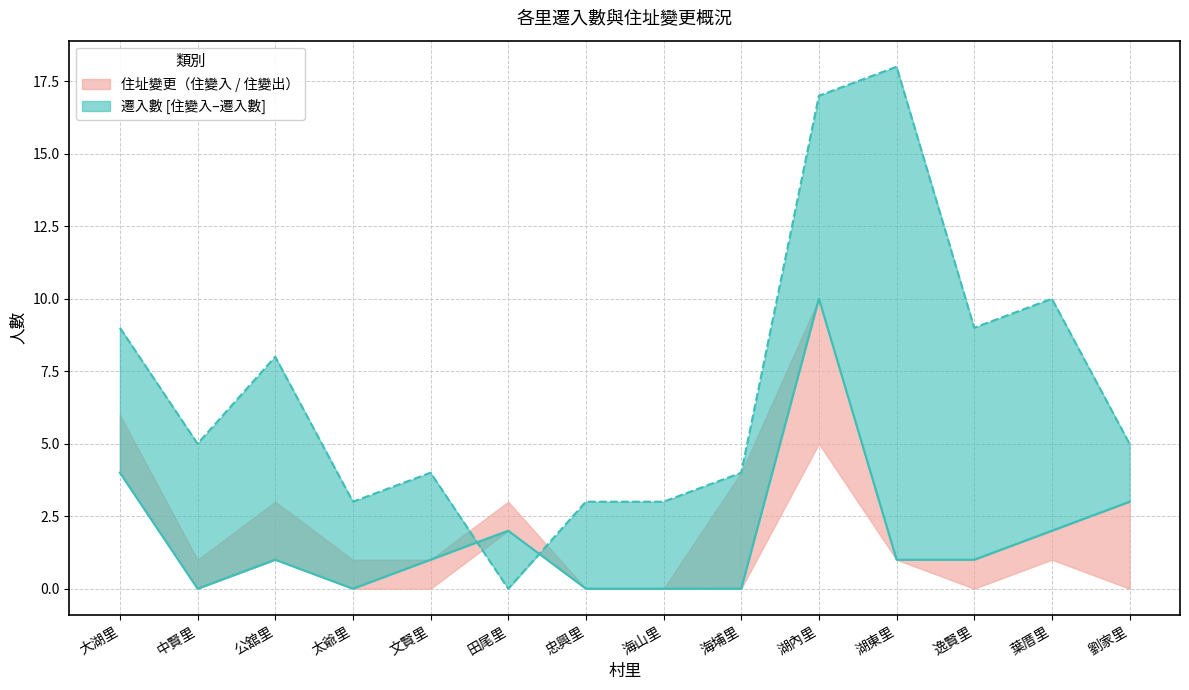

At 中賢里, list the series in order from smallest to largest.

住變入, 遷入數